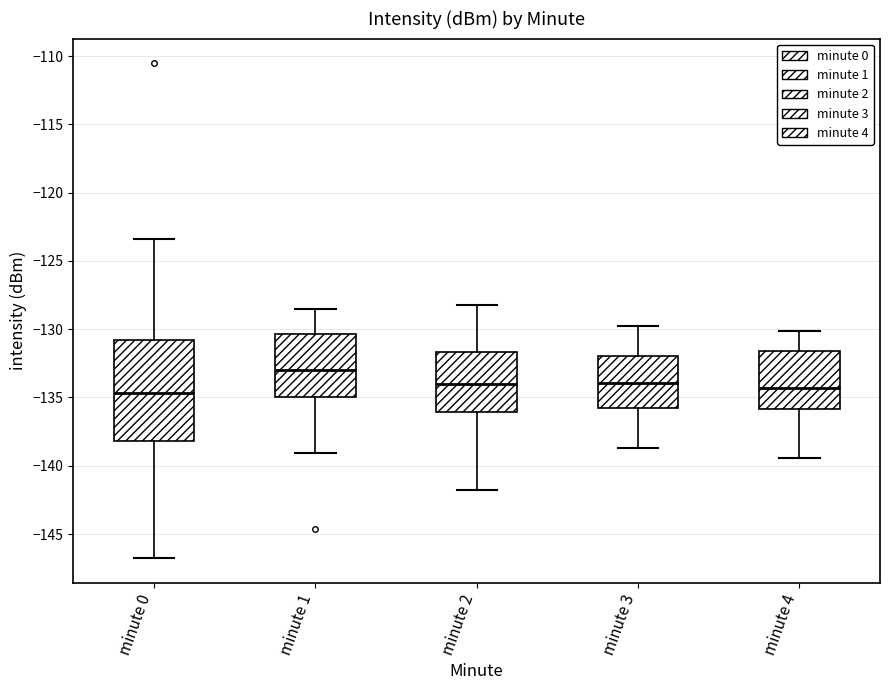

Reading left to right, read every box against the y-axis: the position of its median line, the range the box covers, and the ends of its whiskers. The values are not printed on the chart, so give them approximately, as read against the axis.

minute 0: median -134.5, box -138.0 to -131.0, whiskers -147.0 to -123.5
minute 1: median -133.0, box -135.0 to -130.5, whiskers -139.0 to -128.5
minute 2: median -134.0, box -136.0 to -131.5, whiskers -142.0 to -128.0
minute 3: median -134.0, box -136.0 to -132.0, whiskers -138.5 to -130.0
minute 4: median -134.5, box -136.0 to -131.5, whiskers -139.5 to -130.0